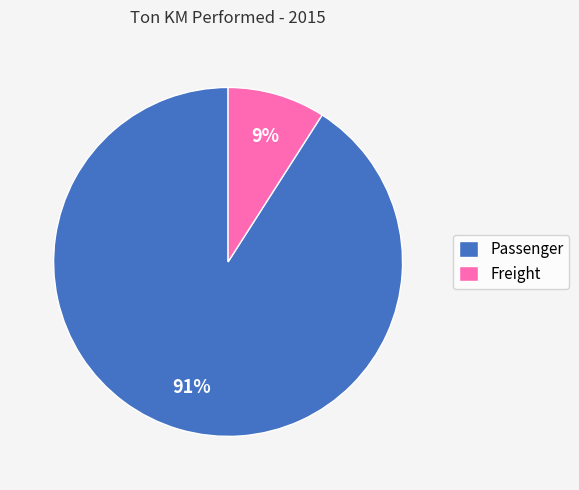

Which category accounts for the majority?

Passenger